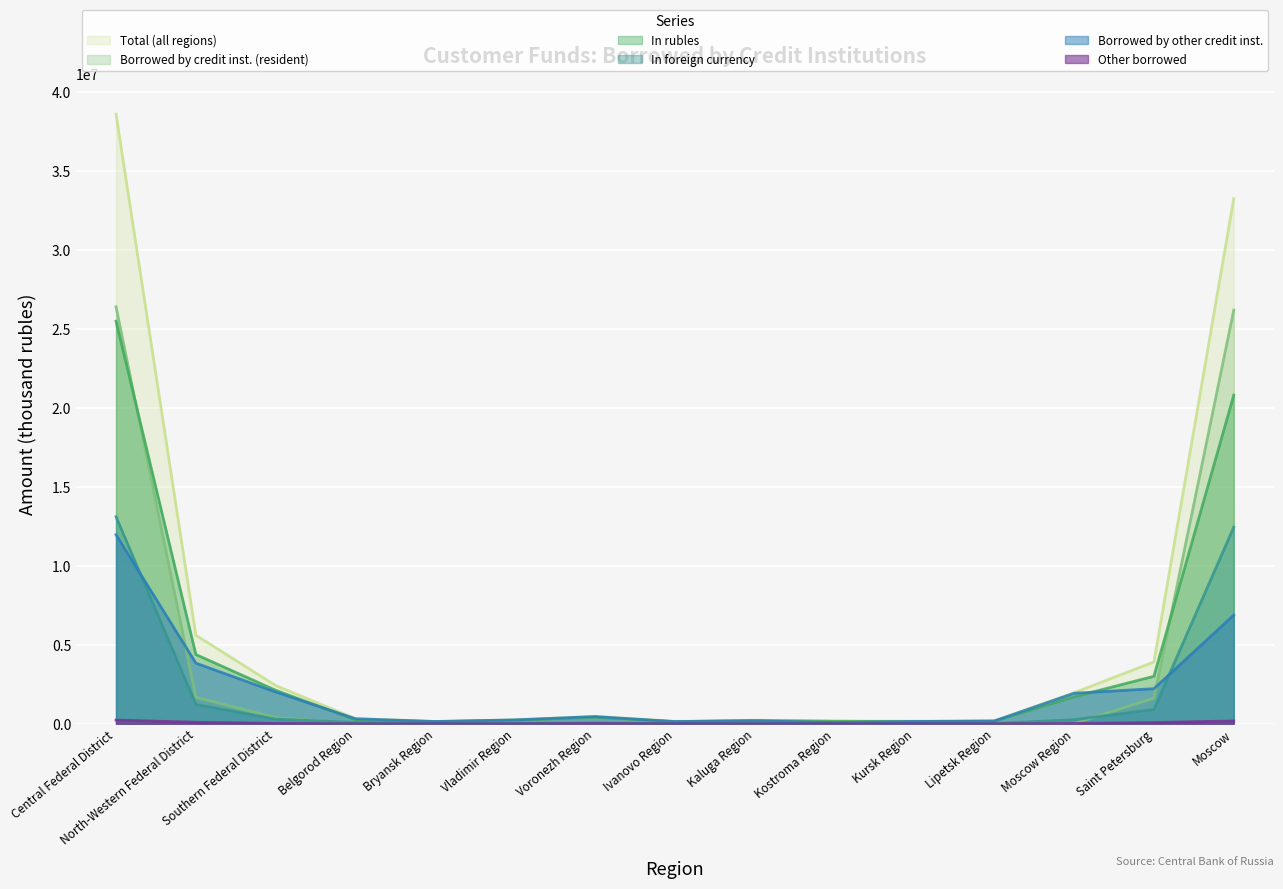

At which category does the chart reach its peak across all series?

Central Federal District